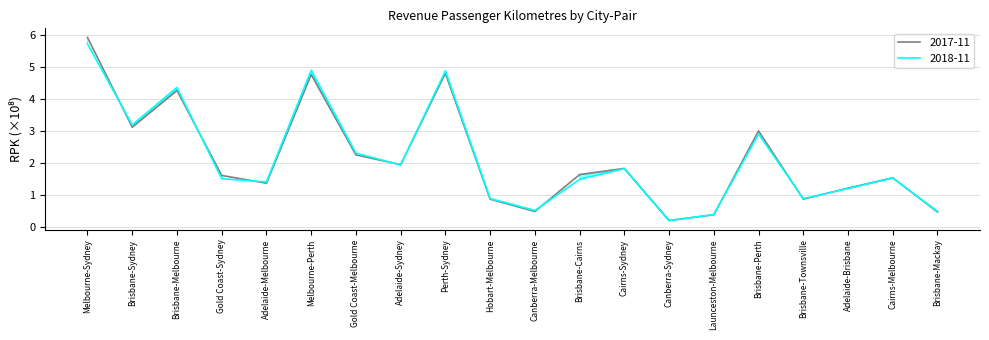

Reading left to right, extract all data points from this chart.

2017-11: Melbourne-Sydney=5.9	Brisbane-Sydney=3.1	Brisbane-Melbourne=4.3	Gold Coast-Sydney=1.6	Adelaide-Melbourne=1.4	Melbourne-Perth=4.8	Gold Coast-Melbourne=2.3	Adelaide-Sydney=1.9	Perth-Sydney=4.8	Hobart-Melbourne=0.9	Canberra-Melbourne=0.5	Brisbane-Cairns=1.6	Cairns-Sydney=1.8	Canberra-Sydney=0.2	Launceston-Melbourne=0.4	Brisbane-Perth=3.0	Brisbane-Townsville=0.9	Adelaide-Brisbane=1.2	Cairns-Melbourne=1.5	Brisbane-Mackay=0.5
2018-11: Melbourne-Sydney=5.7	Brisbane-Sydney=3.2	Brisbane-Melbourne=4.4	Gold Coast-Sydney=1.5	Adelaide-Melbourne=1.4	Melbourne-Perth=4.9	Gold Coast-Melbourne=2.3	Adelaide-Sydney=1.9	Perth-Sydney=4.9	Hobart-Melbourne=0.9	Canberra-Melbourne=0.5	Brisbane-Cairns=1.5	Cairns-Sydney=1.8	Canberra-Sydney=0.2	Launceston-Melbourne=0.4	Brisbane-Perth=2.9	Brisbane-Townsville=0.9	Adelaide-Brisbane=1.2	Cairns-Melbourne=1.5	Brisbane-Mackay=0.5